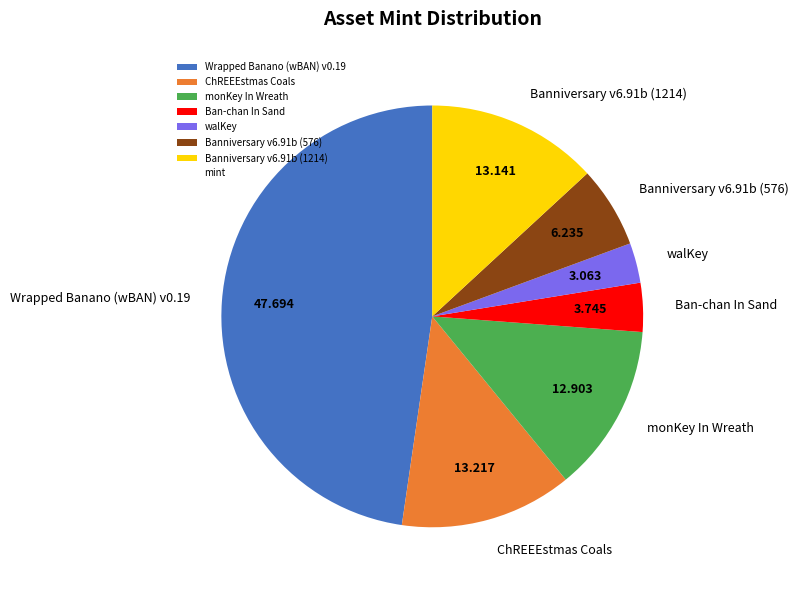

Is there a majority slice in this chart?

No